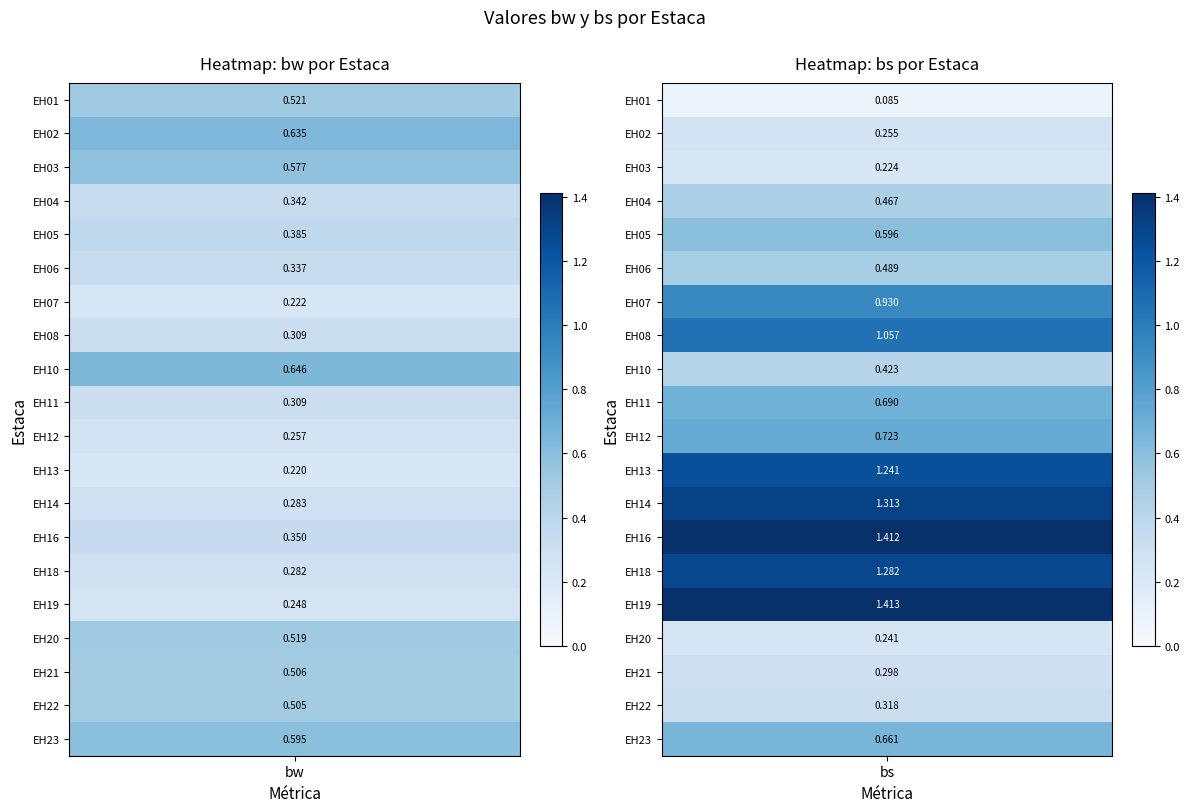

The bs series shows 0.5 at 5. True or false?

True